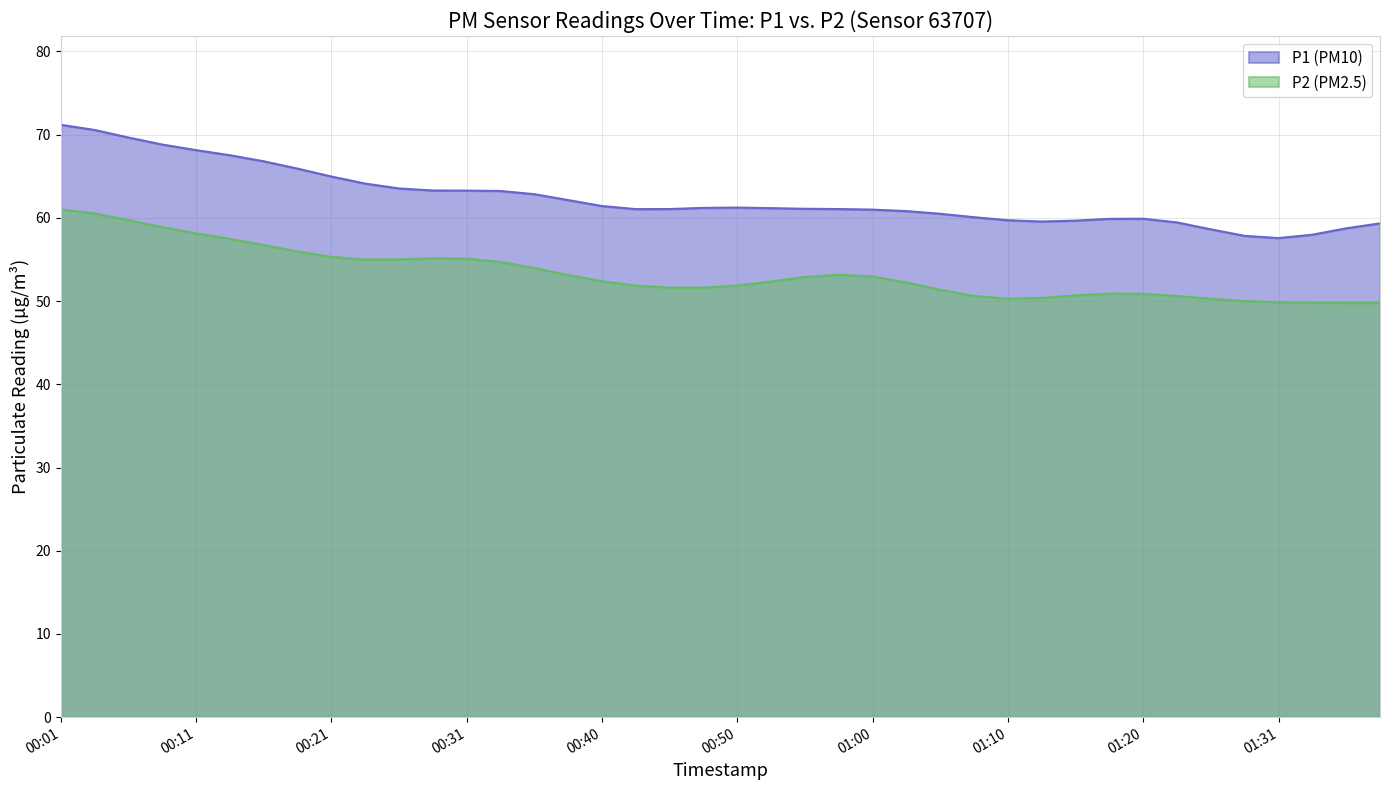

True or false: P1 and P2 cross at least once.

False